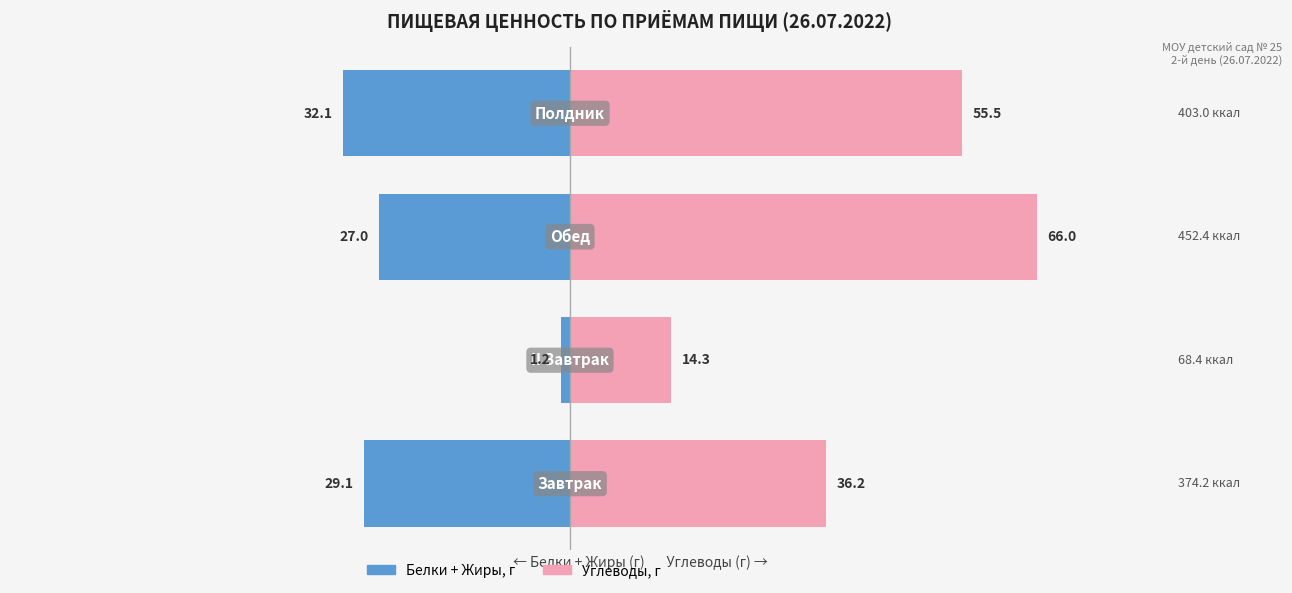

List the labels in order of Белки + Жиры, г value, largest first.

1, 2, 0, 3